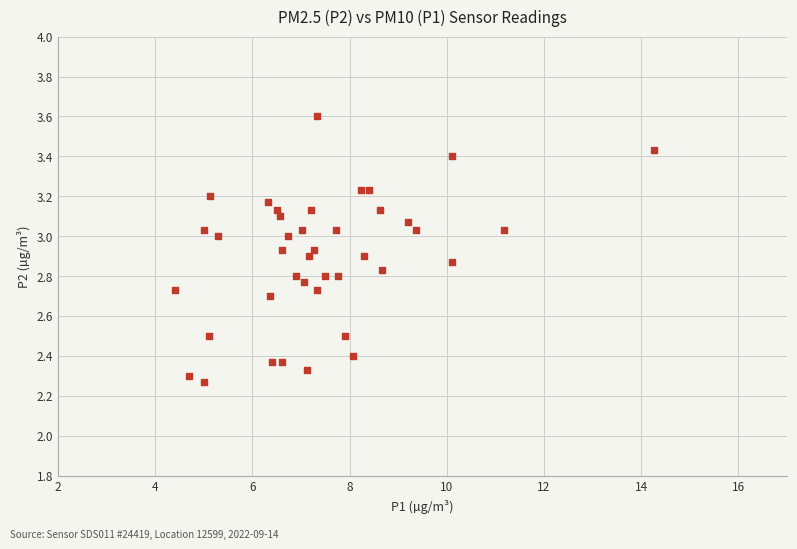

What is the range of Y values (max minus min)?

1.3